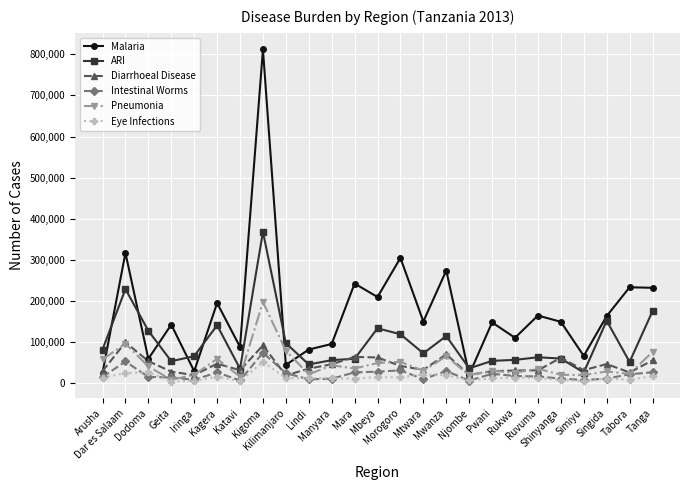

What is the average value of the Pneumonia series?

45859